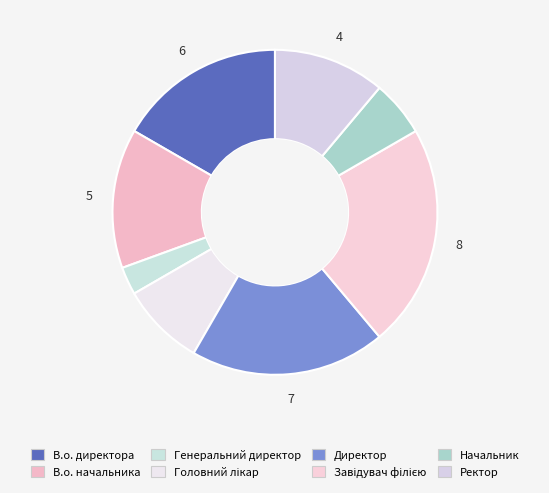

How many segments does this pie chart have?

8